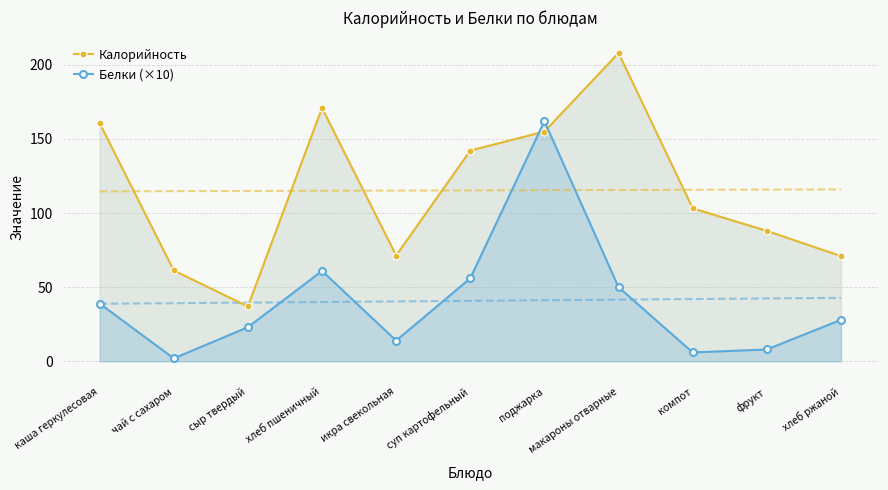

The value of Белки (×10) at каша геркулесовая is 39.0. True or false?

True